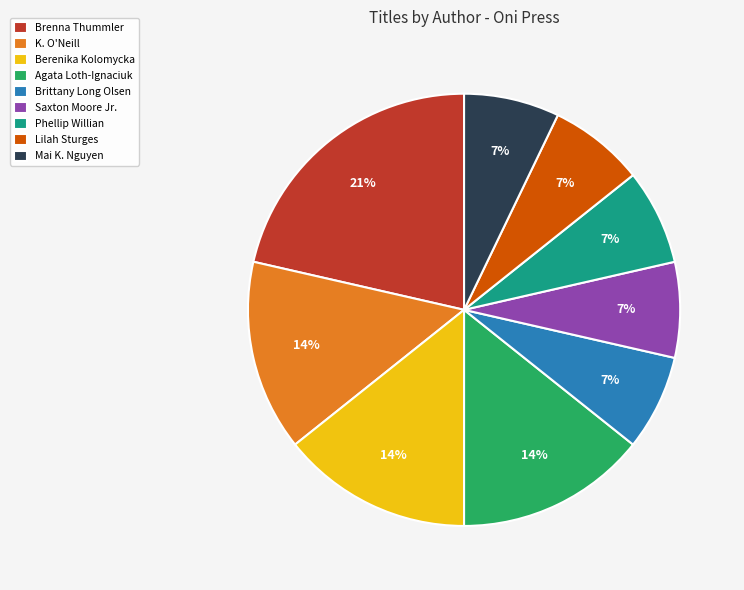

Count the number of slices in the pie.

9